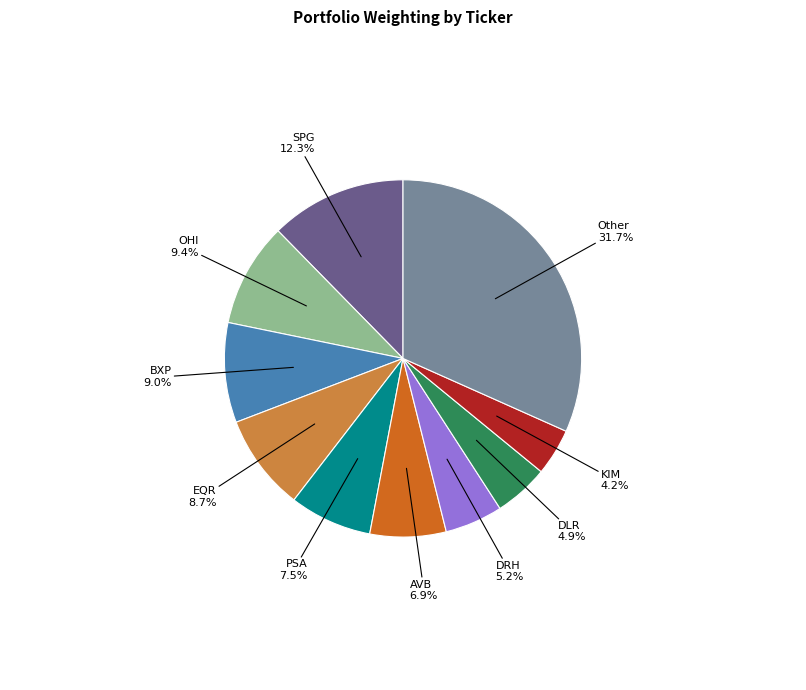

Is there any slice that represents more than half of the pie?

No